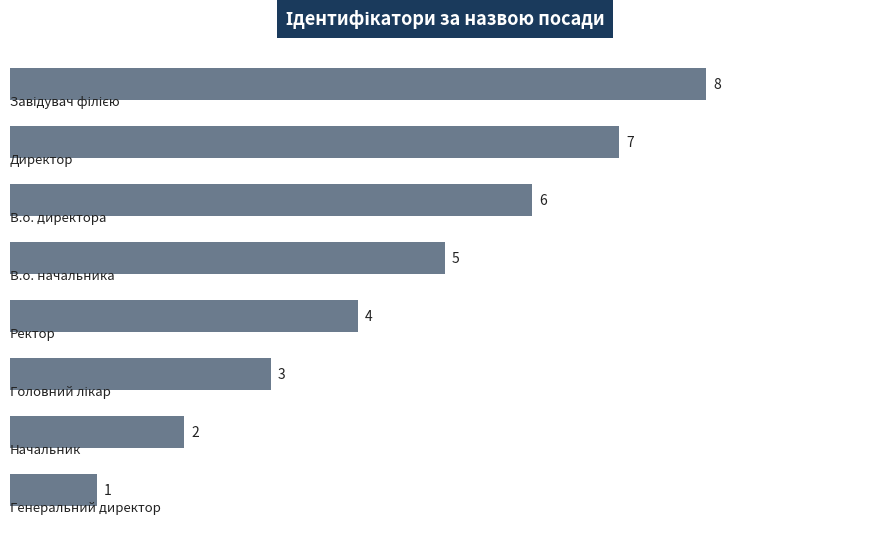

How many distinct data groups are displayed?

1